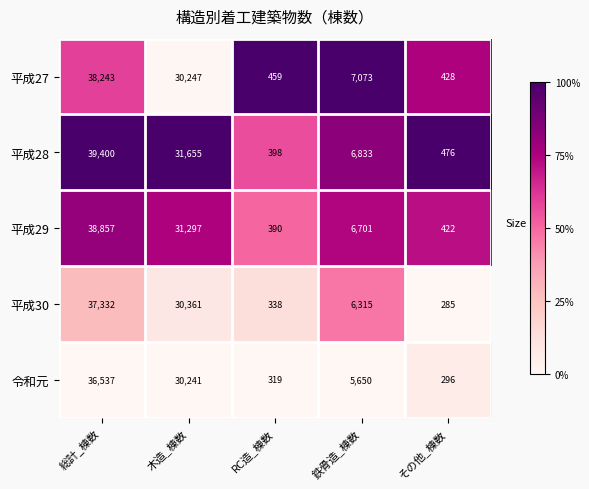

Read the 平成30 value at 総計_棟数, to the nearest 10.

37330